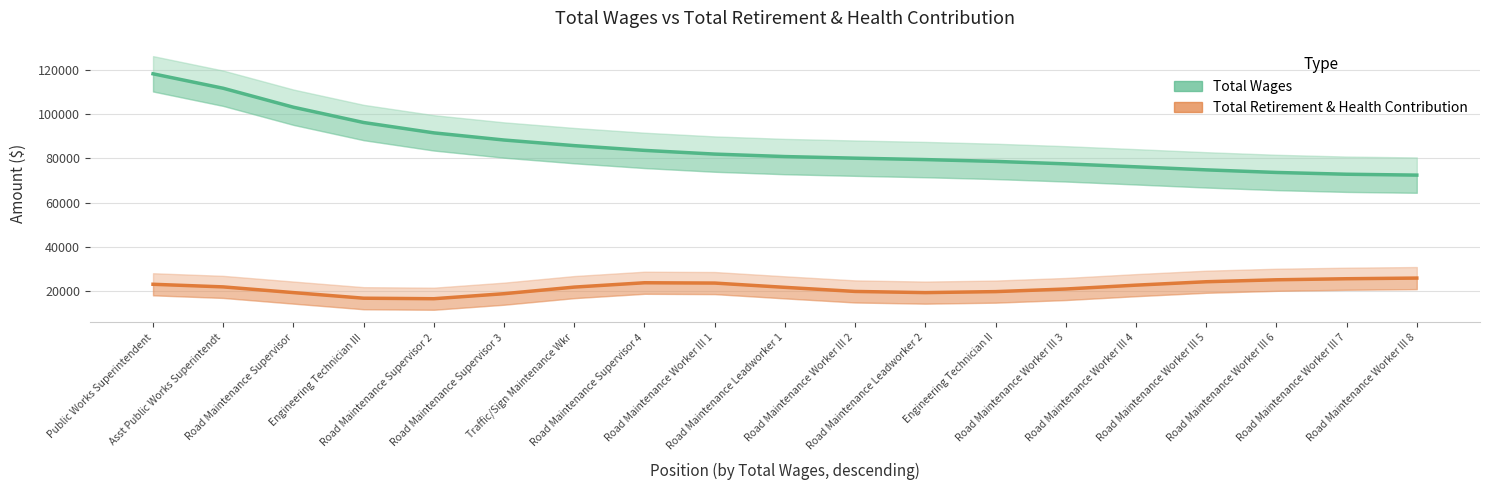

What is the average value of the Total Retirement & Health Contribution series?

21593.9